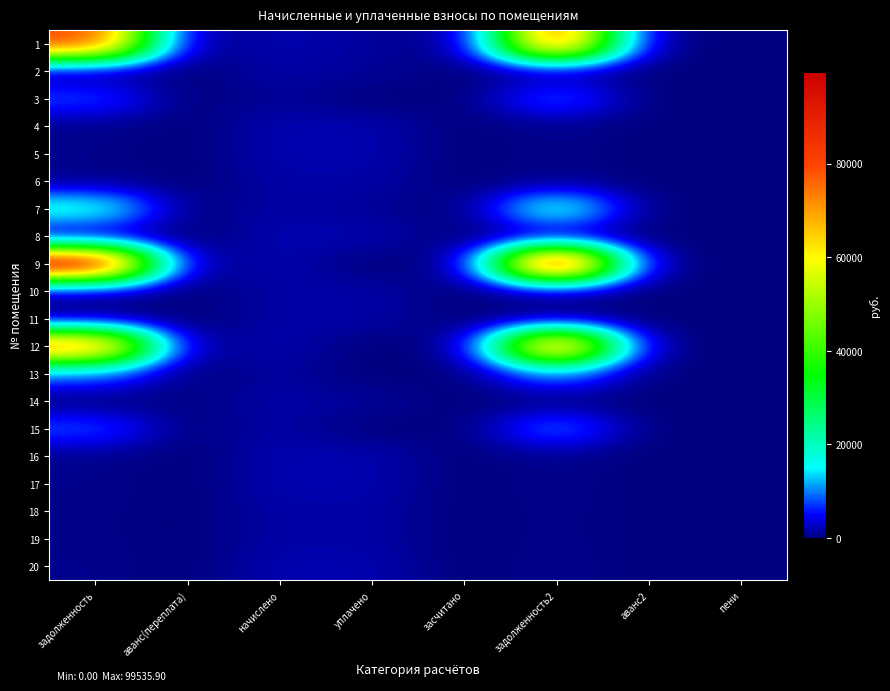

Reading right to left, extract all data points from this chart.

1: пени=0.0	аванс2=0.0	задолженность2=81105.3	засчитано=0.0	уплачено=1200.0	начислено=2066.6	аванс(переплата)=0.0	задолженность=80238.7
2: пени=0.0	аванс2=0.0	задолженность2=556.9	засчитано=0.0	уплачено=1113.8	начислено=1670.7	аванс(переплата)=0.0	задолженность=0.0
3: пени=0.0	аванс2=0.0	задолженность2=8844.8	засчитано=0.0	уплачено=0.0	начислено=1118.1	аванс(переплата)=0.0	задолженность=7726.8
4: пени=0.0	аванс2=0.0	задолженность2=685.6	засчитано=0.0	уплачено=2007.1	начислено=2056.9	аванс(переплата)=0.0	задолженность=635.8
5: пени=0.0	аванс2=0.0	задолженность2=685.6	засчитано=0.0	уплачено=2007.1	начислено=2056.9	аванс(переплата)=0.0	задолженность=635.8
6: пени=0.0	аванс2=0.0	задолженность2=560.1	засчитано=0.0	уплачено=1639.6	начислено=1680.3	аванс(переплата)=0.0	задолженность=519.4
7: пени=0.0	аванс2=0.0	задолженность2=19506.5	засчитано=0.0	уплачено=1000.0	начислено=1677.1	аванс(переплата)=0.0	задолженность=18419.3
8: пени=0.0	аванс2=0.0	задолженность2=684.6	засчитано=0.0	уплачено=2004.0	начислено=2053.7	аванс(переплата)=0.0	задолженность=634.8
9: пени=0.0	аванс2=0.0	задолженность2=99535.9	засчитано=0.0	уплачено=0.0	начислено=2056.9	аванс(переплата)=0.0	задолженность=97478.9
10: пени=0.0	аванс2=0.0	задолженность2=560.1	засчитано=0.0	уплачено=1639.6	начислено=1680.3	аванс(переплата)=0.0	задолженность=519.4
11: пени=0.0	аванс2=0.0	задолженность2=0.0	засчитано=0.0	уплачено=1677.1	начислено=1677.1	аванс(переплата)=0.0	задолженность=0.0
12: пени=0.0	аванс2=0.0	задолженность2=79507.8	засчитано=0.0	уплачено=0.0	начислено=2053.7	аванс(переплата)=0.0	задолженность=77454.1
13: пени=0.0	аванс2=0.0	задолженность2=9985.3	засчитано=0.0	уплачено=0.0	начислено=1371.3	аванс(переплата)=0.0	задолженность=8614.0
14: пени=0.0	аванс2=0.0	задолженность2=110.1	засчитано=0.0	уплачено=1159.0	начислено=1680.3	аванс(переплата)=411.2	задолженность=0.0
15: пени=0.0	аванс2=0.0	задолженность2=9943.6	засчитано=0.0	уплачено=0.0	начислено=1677.1	аванс(переплата)=0.0	задолженность=8053.4
16: пени=0.0	аванс2=0.0	задолженность2=684.6	засчитано=0.0	уплачено=2004.0	начислено=2053.7	аванс(переплата)=0.0	задолженность=634.8
17: пени=0.0	аванс2=0.0	задолженность2=679.2	засчитано=0.0	уплачено=1988.3	начислено=2037.6	аванс(переплата)=0.0	задолженность=629.8
18: пени=0.0	аванс2=0.0	задолженность2=560.1	засчитано=0.0	уплачено=1639.6	начислено=1680.3	аванс(переплата)=0.0	задолженность=519.4
19: пени=0.0	аванс2=0.0	задолженность2=559.0	засчитано=0.0	уплачено=1636.5	начислено=1677.1	аванс(переплата)=0.0	задолженность=518.4
20: пени=0.0	аванс2=0.0	задолженность2=684.6	засчитано=0.0	уплачено=2004.0	начислено=2053.7	аванс(переплата)=0.0	задолженность=634.8